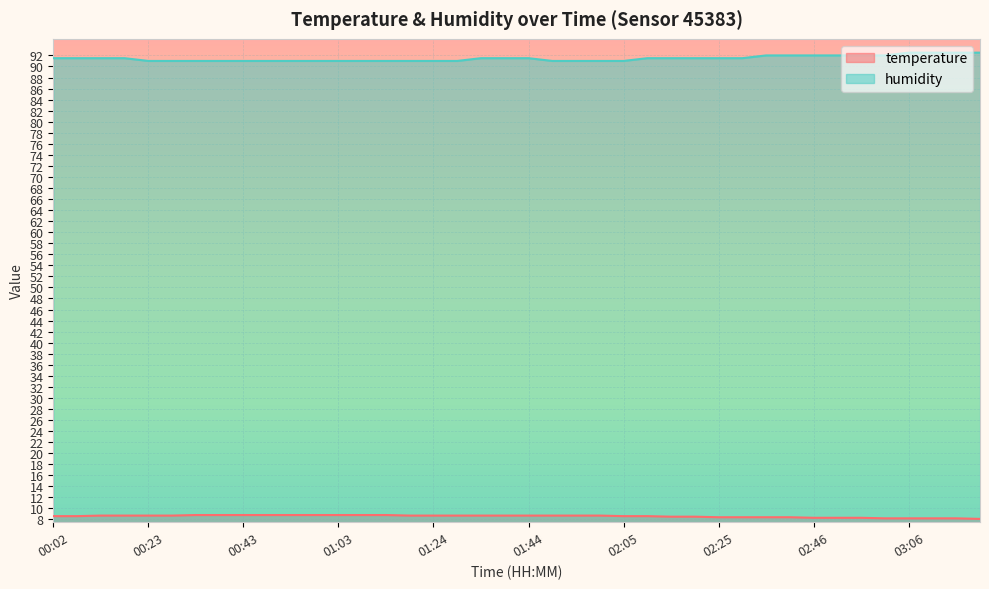

True or false: humidity and temperature intersect in this chart.

False